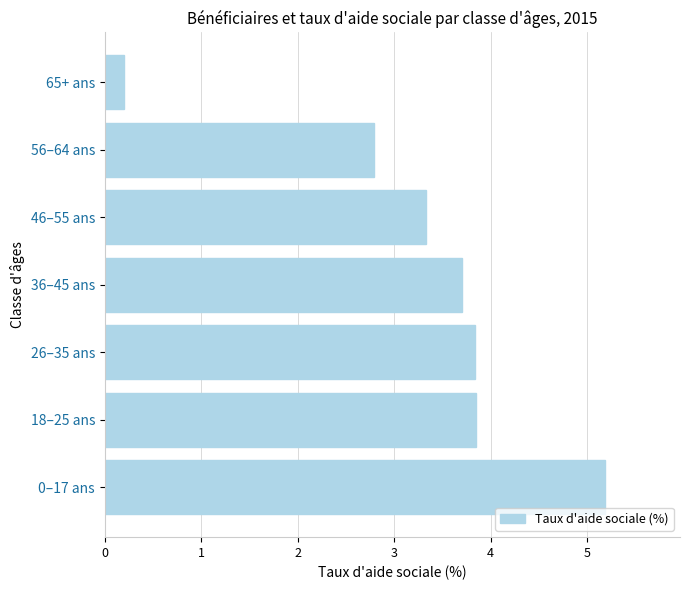

Where is the data nearest to the value 2?

56–64 ans